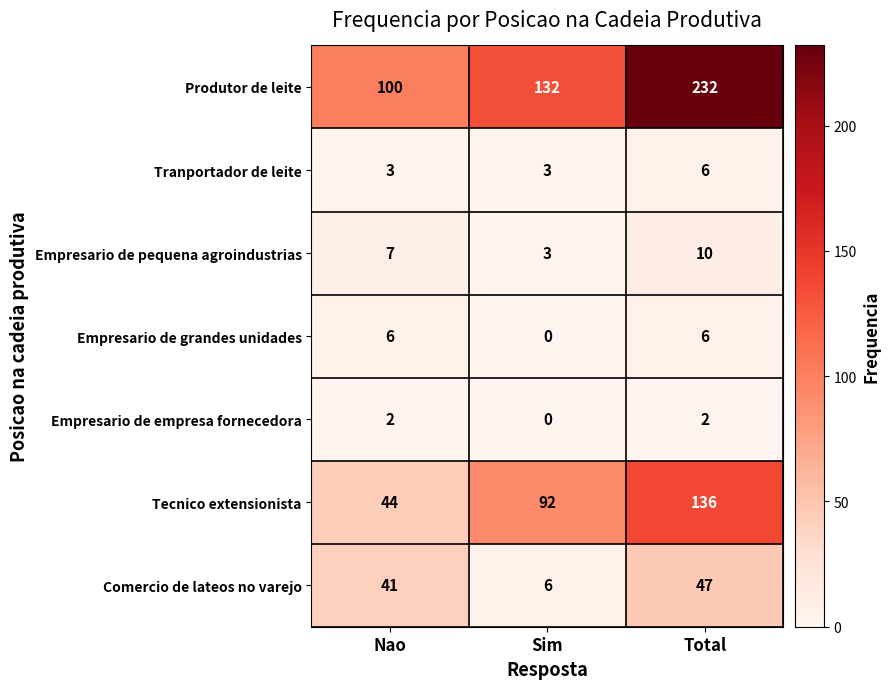

Reading right to left, extract all data points from this chart.

Produtor de leite: Total=232	Sim=132	Nao=100
Tranportador de leite: Total=6	Sim=3	Nao=3
Empresario de pequena agroindustrias: Total=10	Sim=3	Nao=7
Empresario de grandes unidades: Total=6	Sim=0	Nao=6
Empresario de empresa fornecedora: Total=2	Sim=0	Nao=2
Tecnico extensionista: Total=136	Sim=92	Nao=44
Comercio de lateos no varejo: Total=47	Sim=6	Nao=41